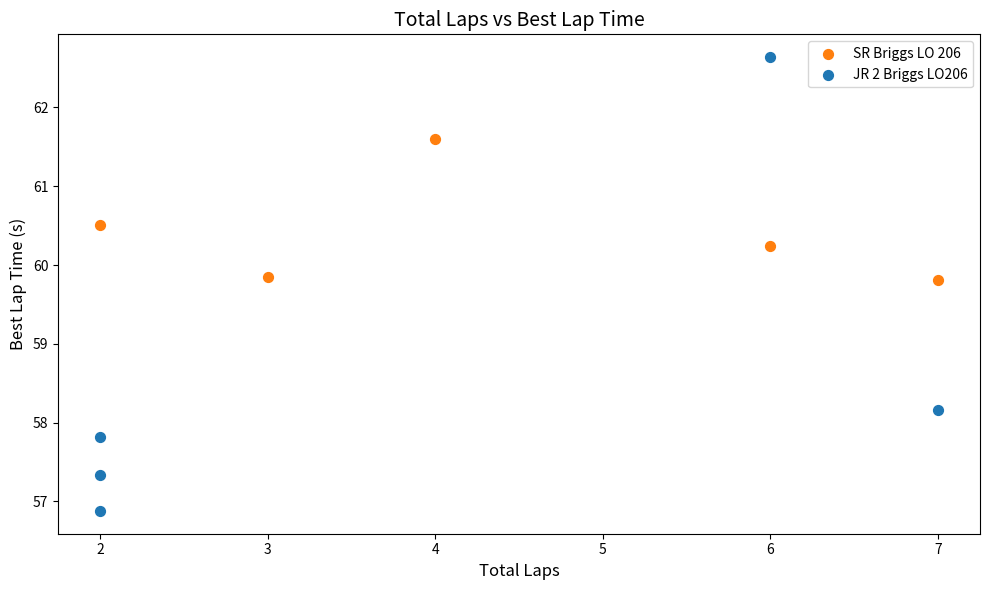

Which series has the widest spread of Y values?

JR 2 Briggs LO206